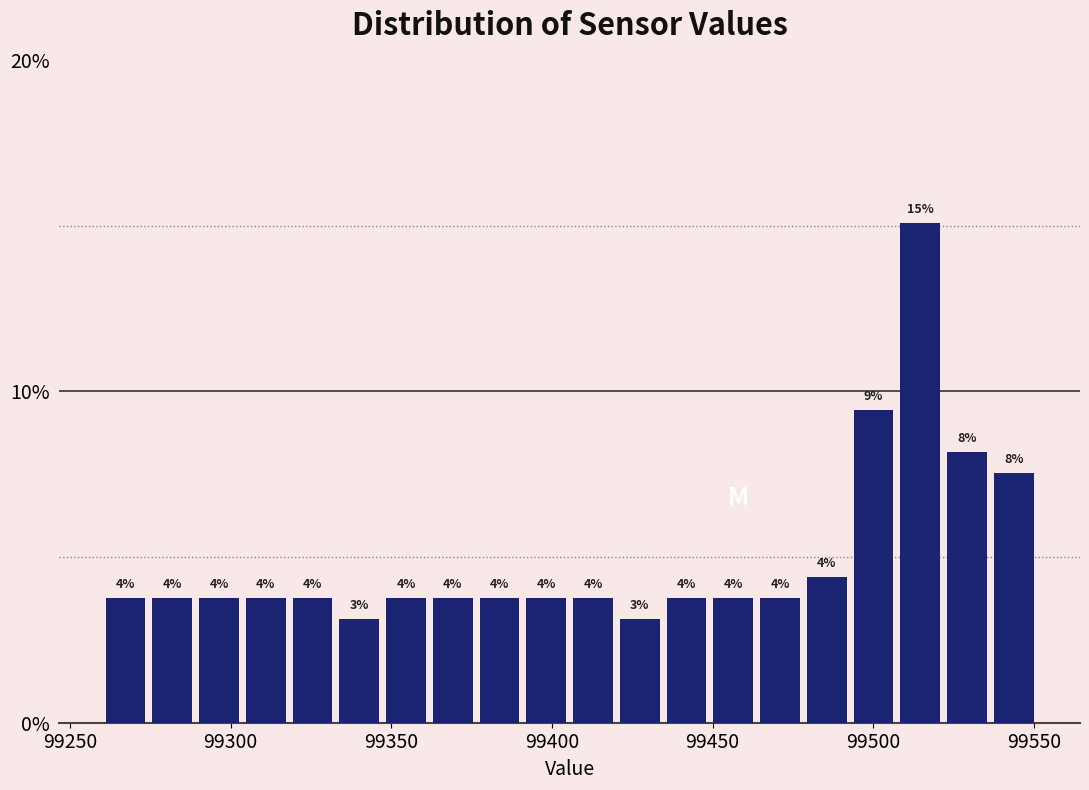

Around what value on the x-axis is the tallest bar? Give the approximate position of its centre, as read against the axis.

99515